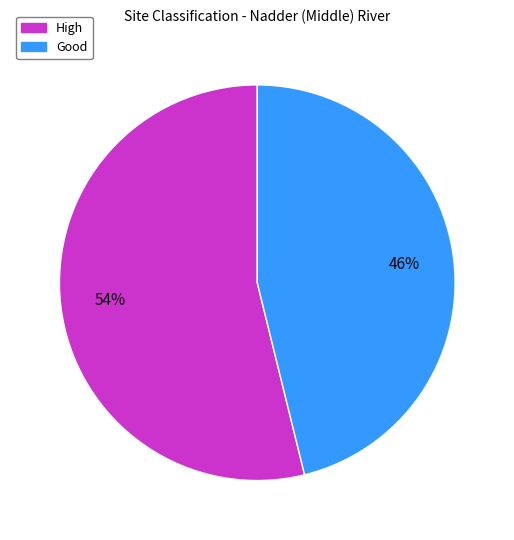

How many segments does this pie chart have?

2